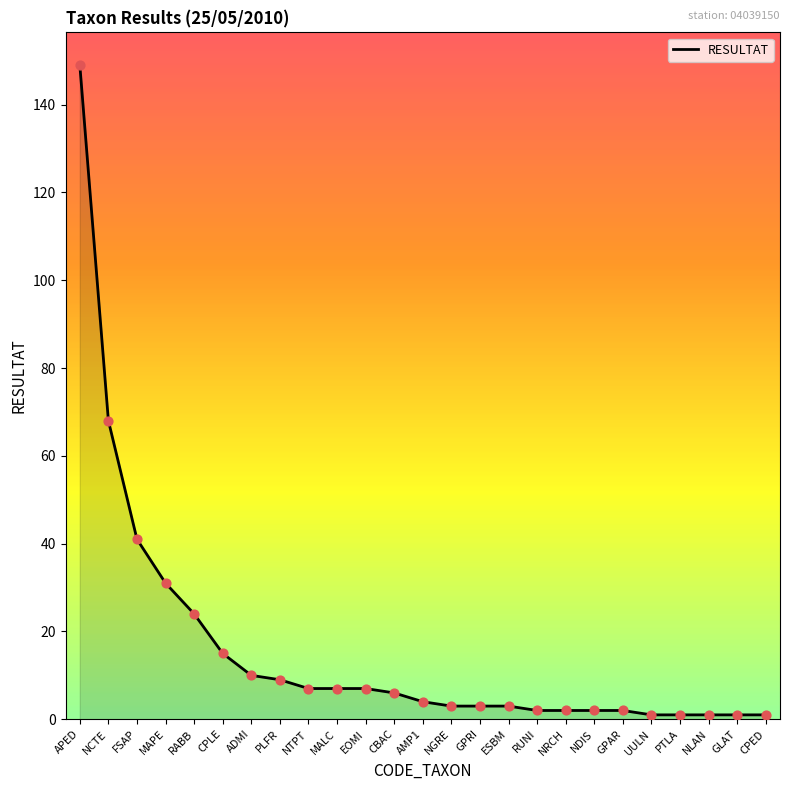

What is the ratio of the value at APED to the value at AMP1?

37.2